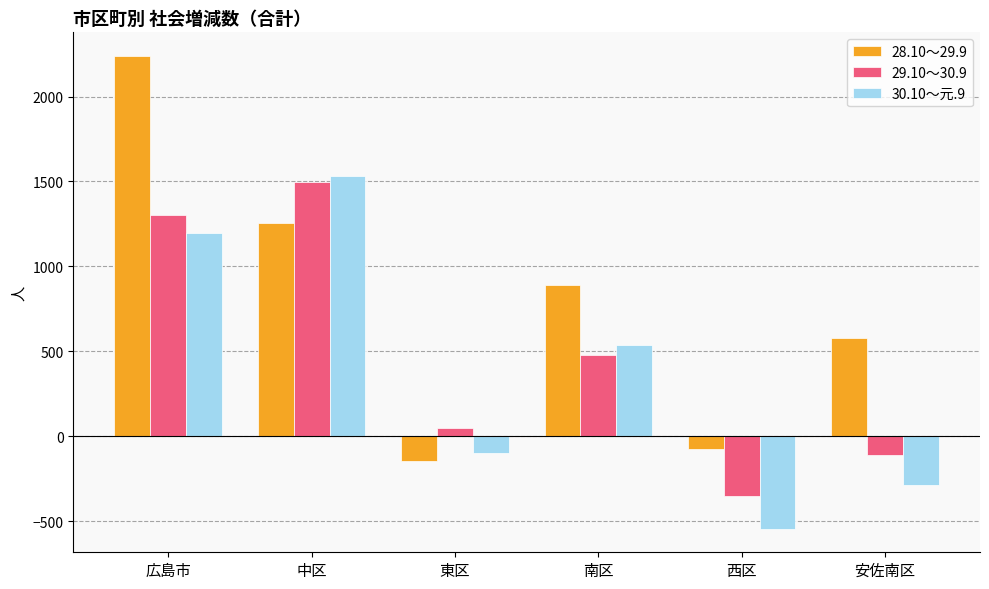

What is the sum of the 29.10～30.9 values at 中区 and 南区?

1975